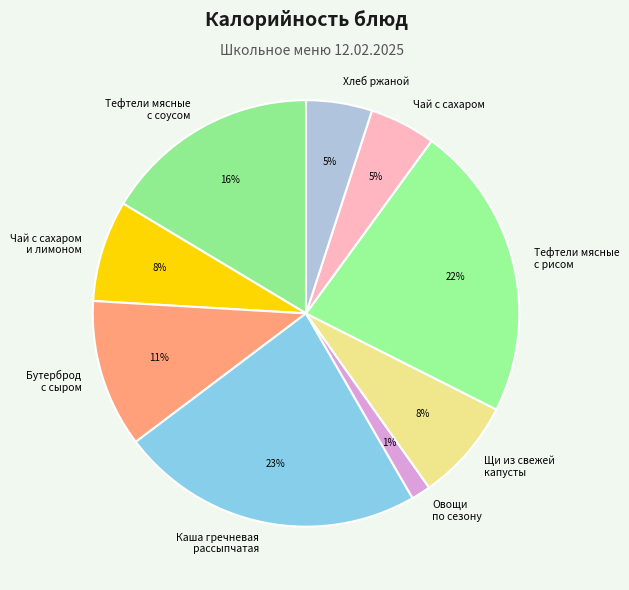

Approximately how many times larger is the value at Тефтели мясные с рисом compared to Тефтели мясные с соусом?

1.4